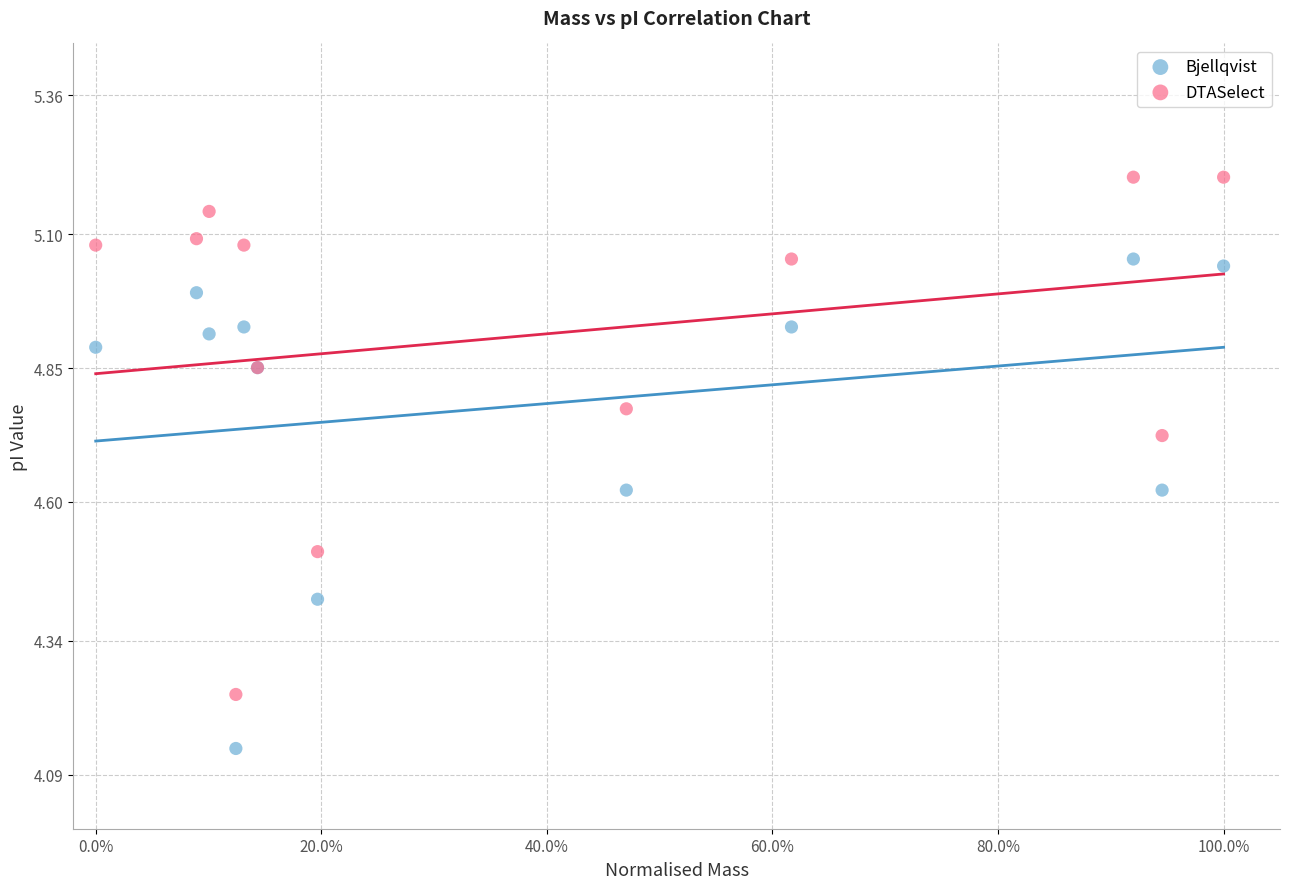

What is the X range (max minus min) for the scatter plot?

1.0